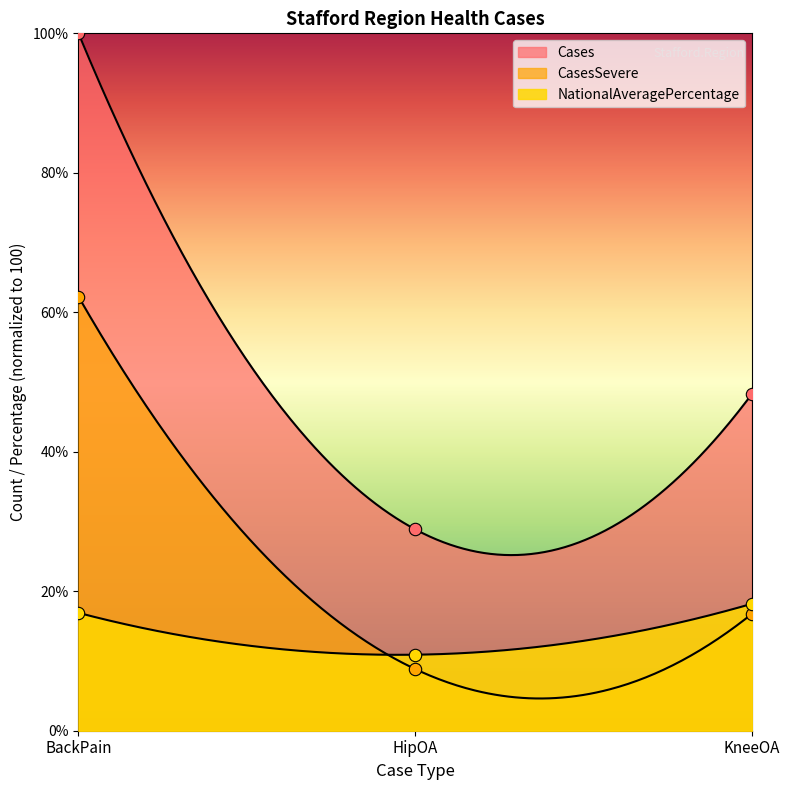

Which series contains the lowest Y value?

CasesSevere